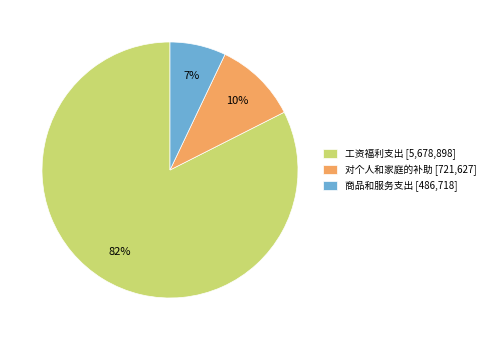

True or false: 对个人和家庭的补助 [721,627] accounts for 2% of the total.

False